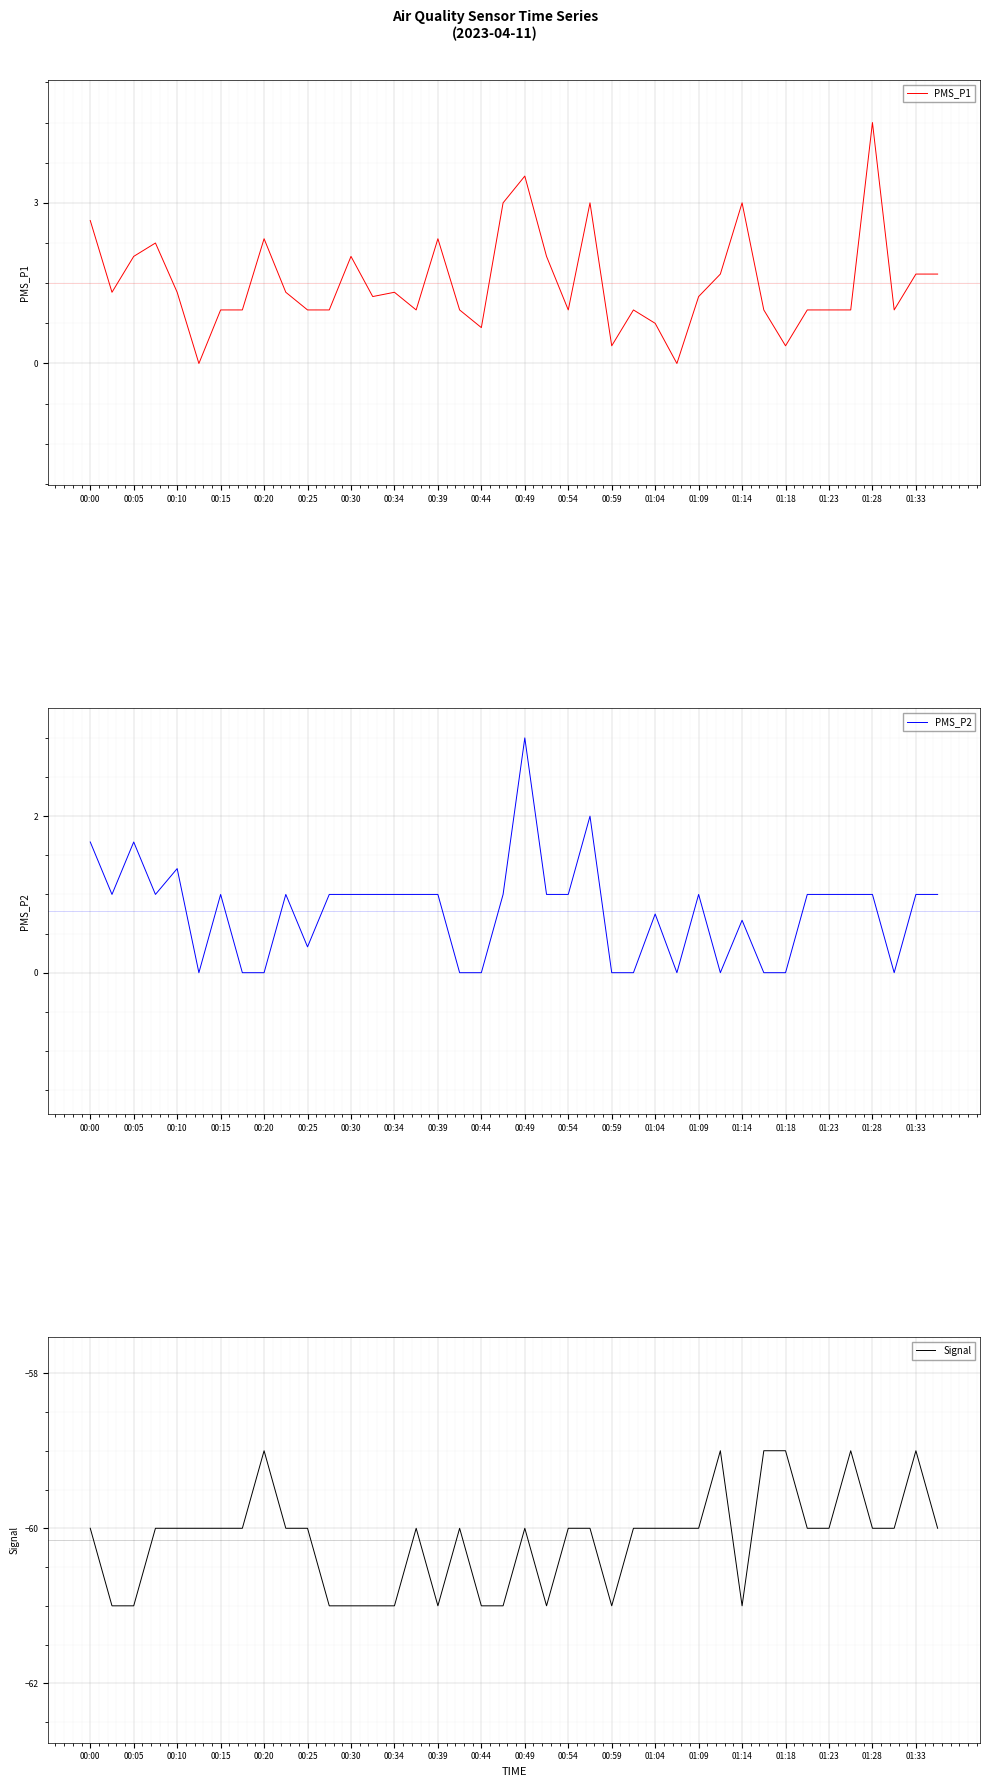

What is the value of the PMS_P1 point at the 39th from the left?

1.7